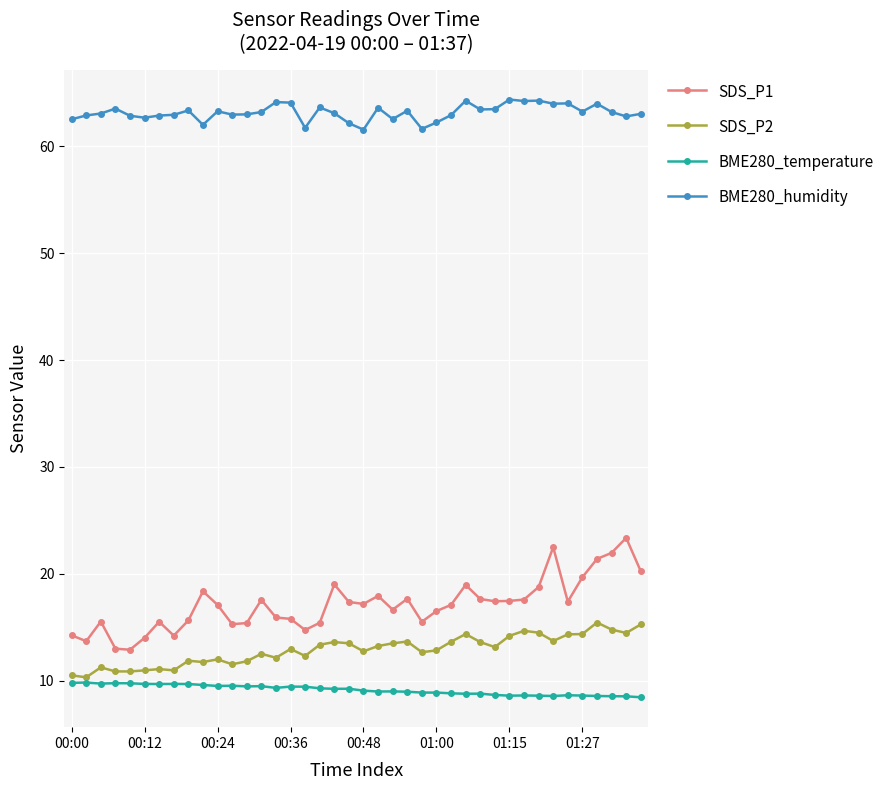

True or false: BME280_humidity and SDS_P1 cross at least once.

False